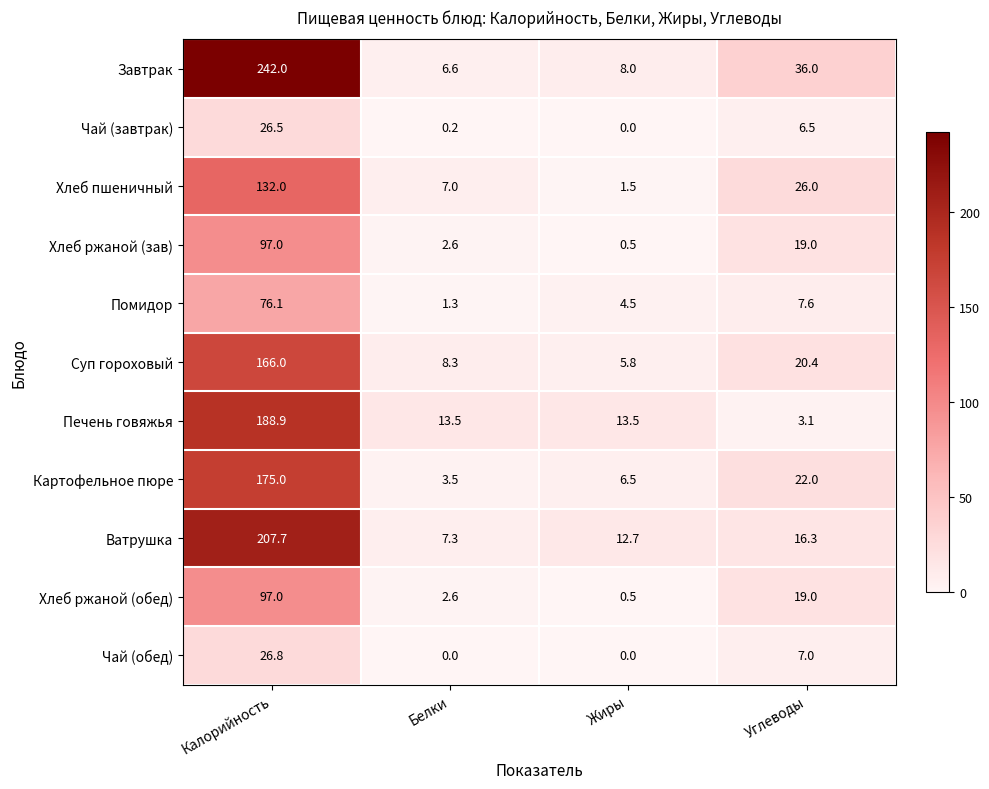

At which category is the sum across all series the highest?

Калорийность